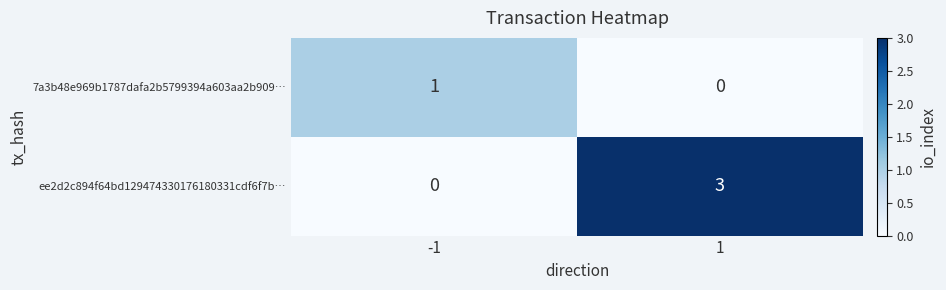

Reading left to right, list all the values displayed in this chart.

7a3b48e969b1787dafa2b5799394a603aa2b909…: -1=1	1=0
ee2d2c894f64bd129474330176180331cdf6f7b…: -1=0	1=3